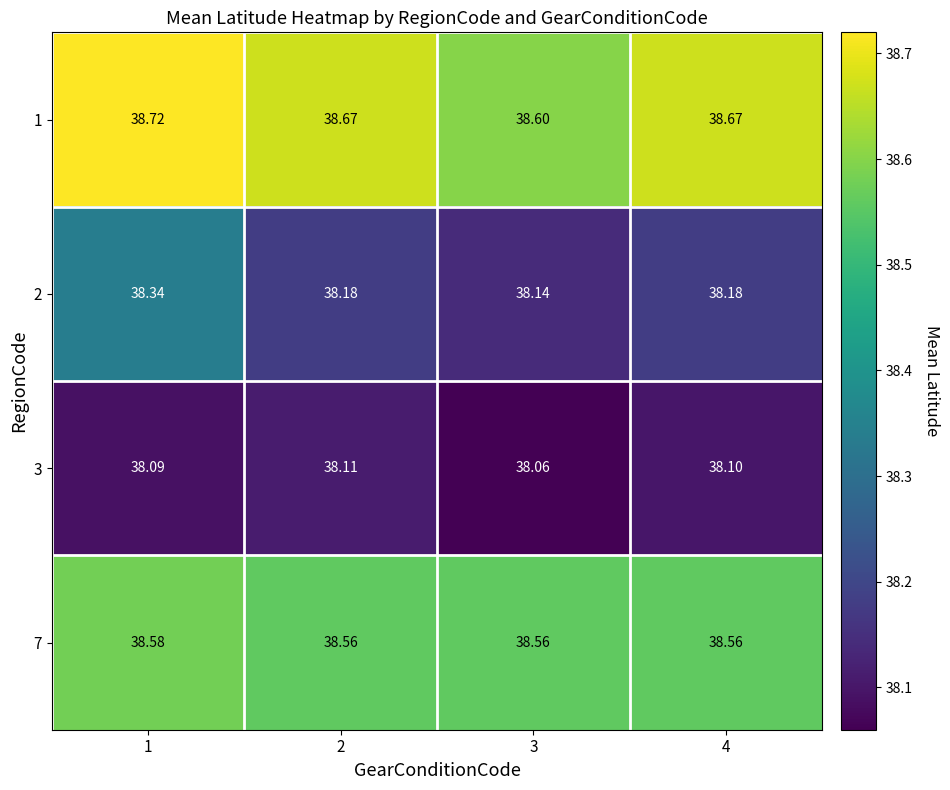

Which series has the largest total across all categories?

1